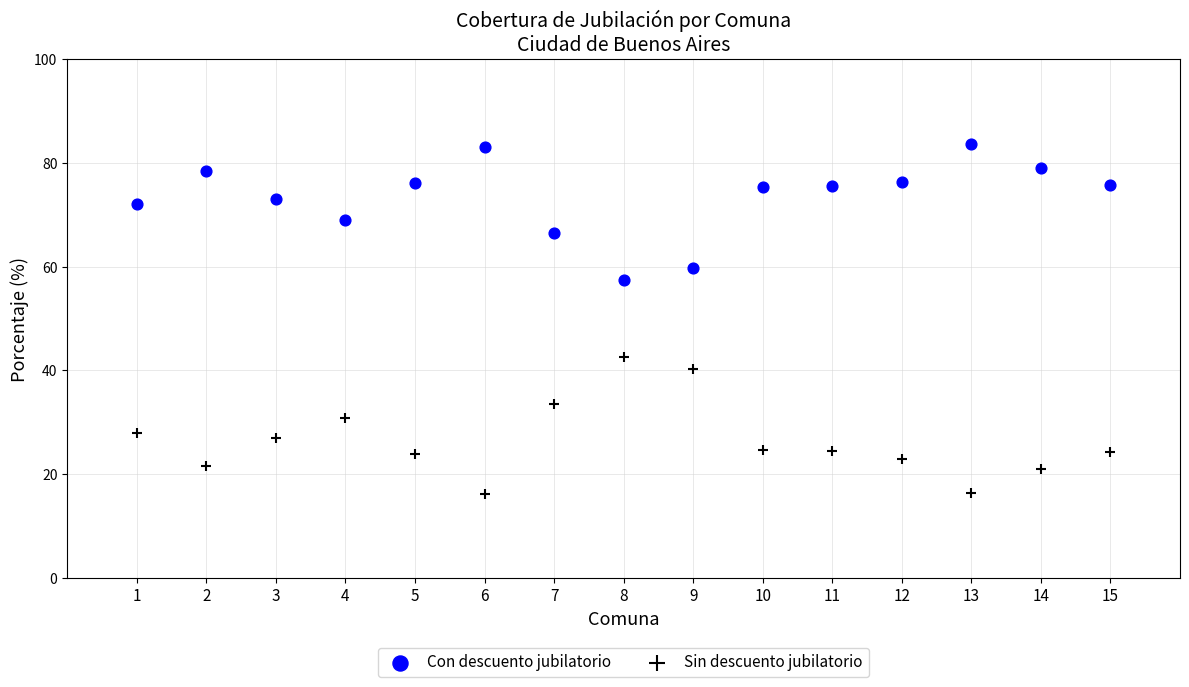

Across all data points, what is the range of X values (max minus min)?

14.0